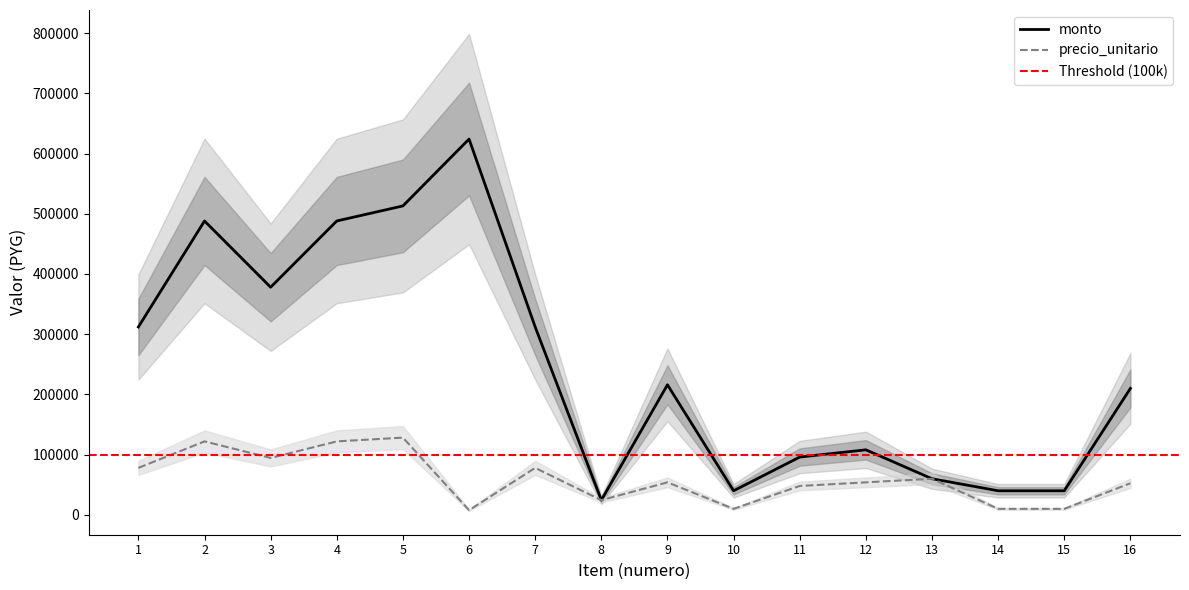

What is the value of the precio_unitario point at the 13th from the left?

60000